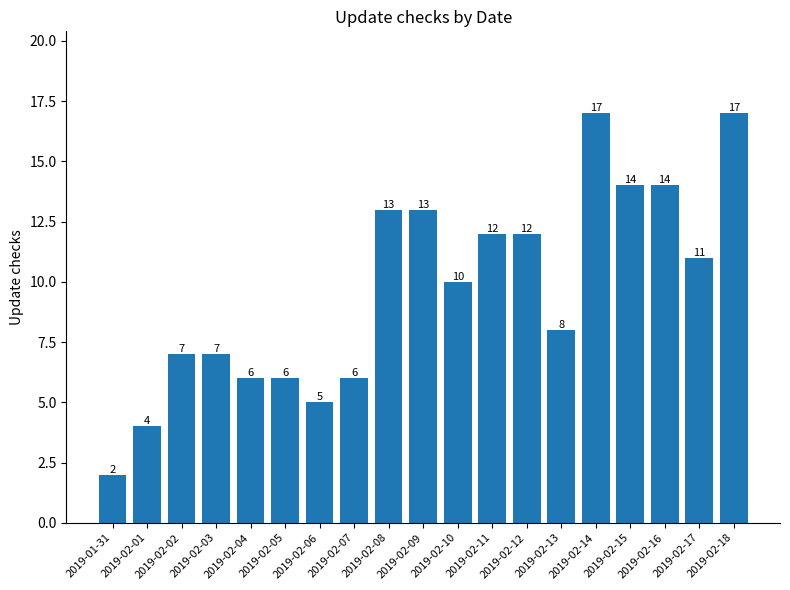

Reading left to right, transcribe all the data shown in this chart.

2	4	7	7	6	6	5	6	13	13	10	12	12	8	17	14	14	11	17